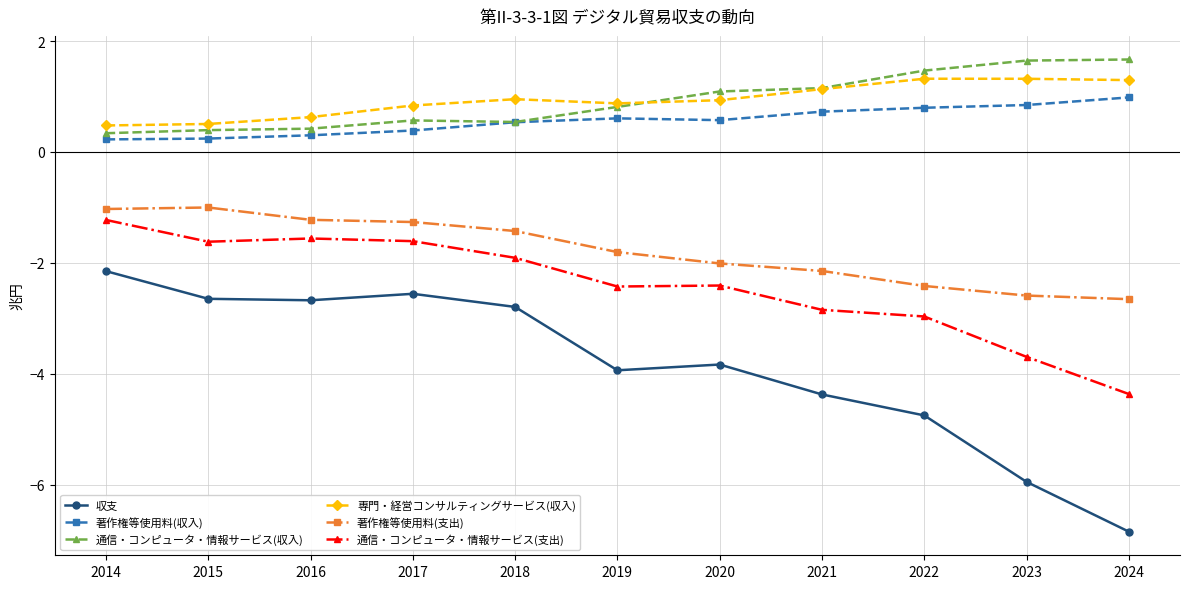

In 専門・経営コンサルティングサービス(収入), how many points are higher than both neighbors (excluding endpoints)?

2